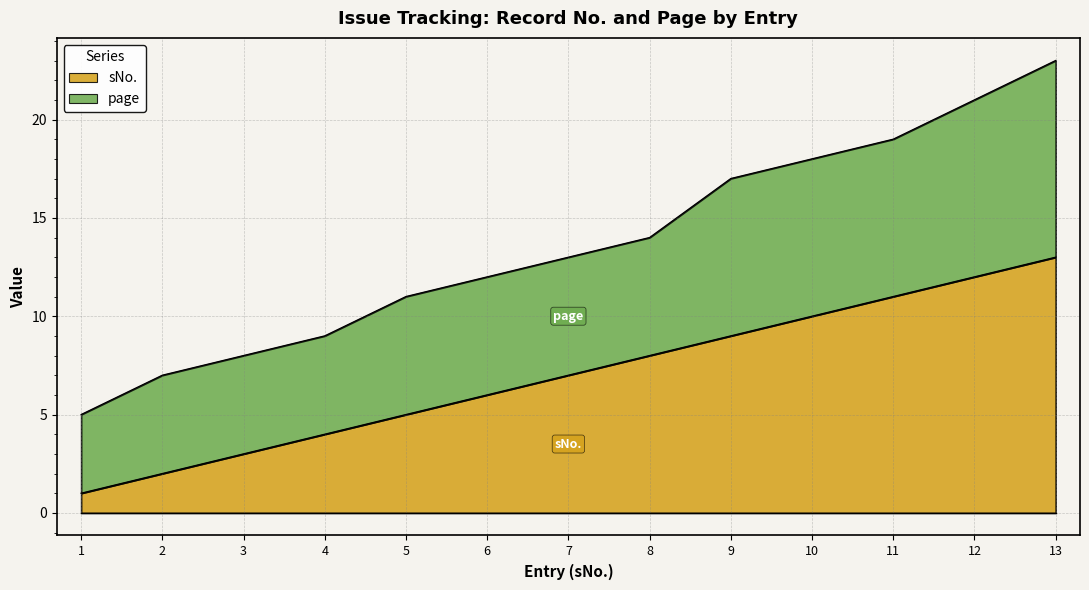

Where does the sNo. series first go above 7?

8